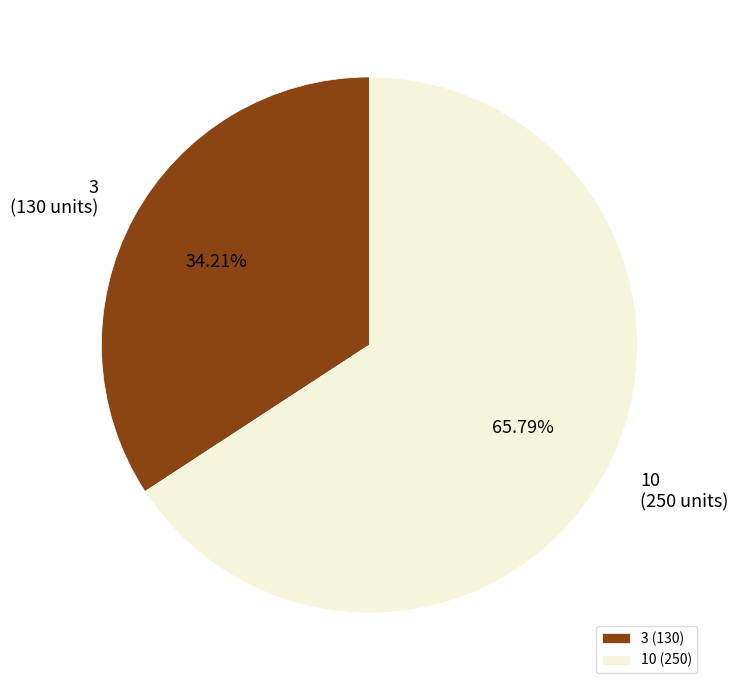

What portion of the pie excludes 3?

65.8%